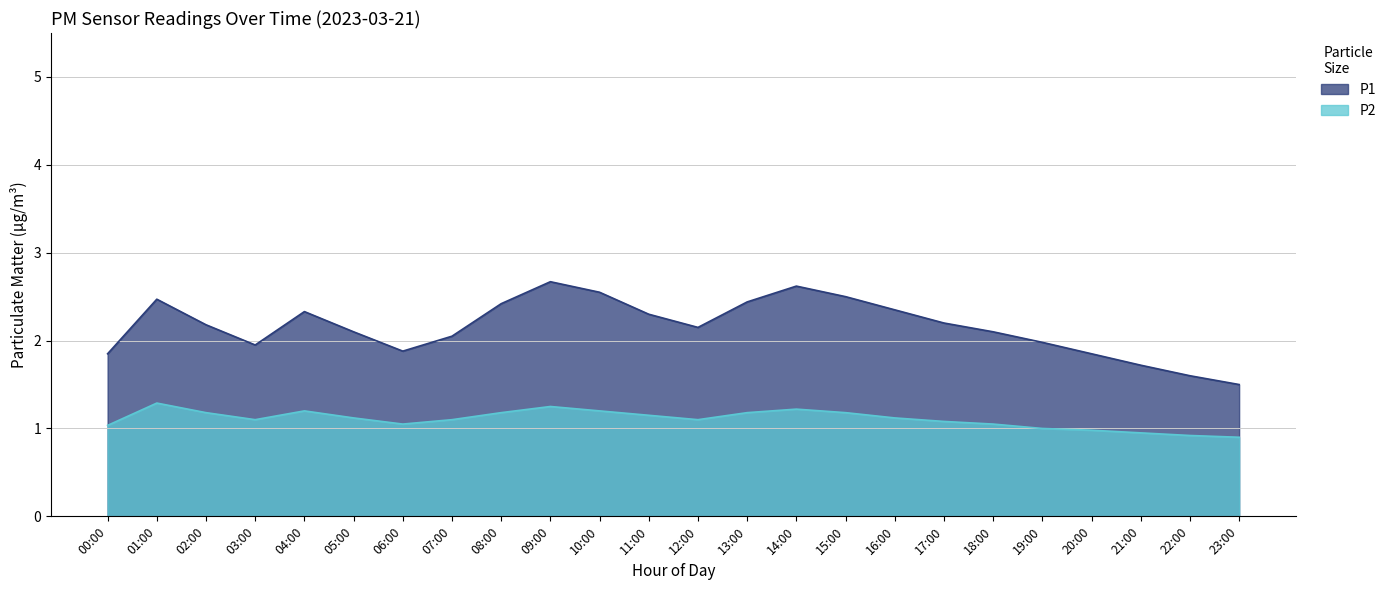

Rank the categories by value from highest to lowest.

01:00, 09:00, 14:00, 04:00, 10:00, 02:00, 08:00, 13:00, 15:00, 11:00, 05:00, 16:00, 03:00, 07:00, 12:00, 17:00, 06:00, 18:00, 00:00, 19:00, 20:00, 21:00, 22:00, 23:00